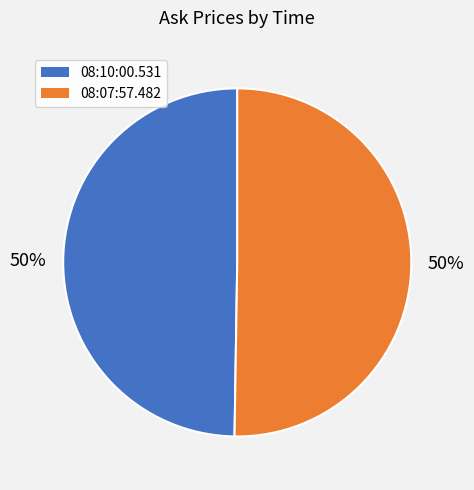

Combined, do 08:10:00.531 and 08:07:57.482 account for over 50%?

Yes